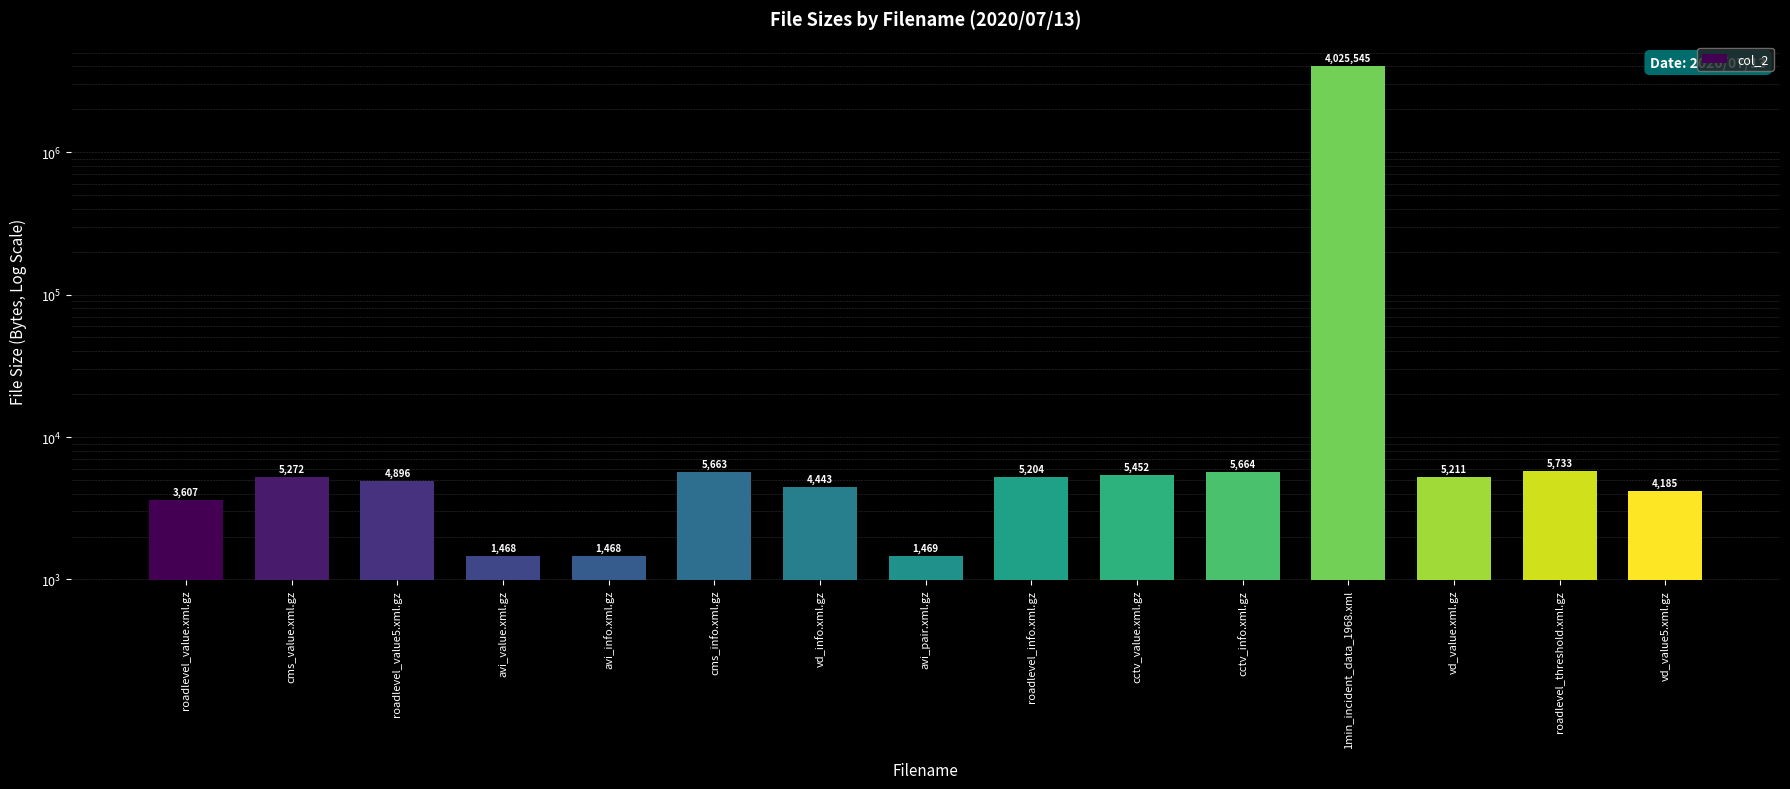

The value at vd_info.xml.gz is 4443. True or false?

True